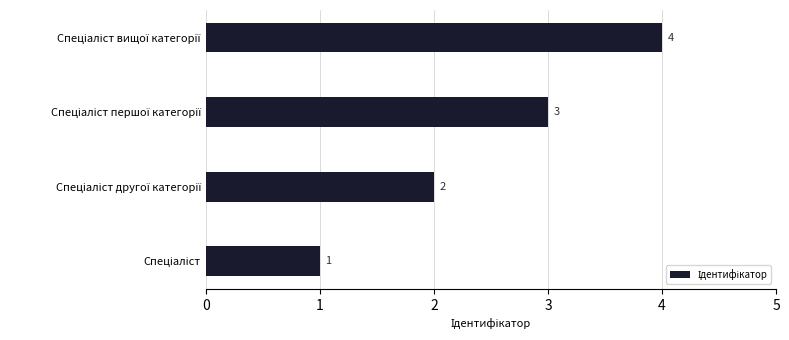

Does the chart contain stacked bars?

No